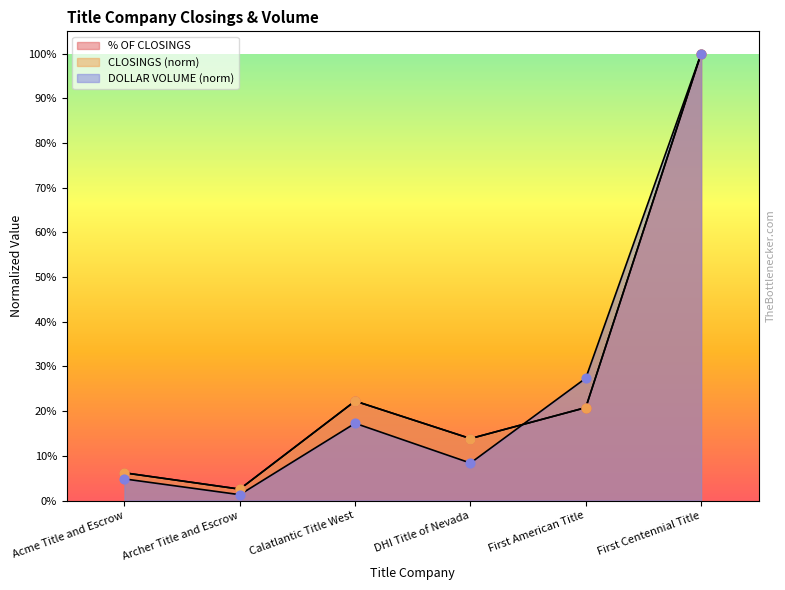

Which series has the largest total across all categories?

CLOSINGS